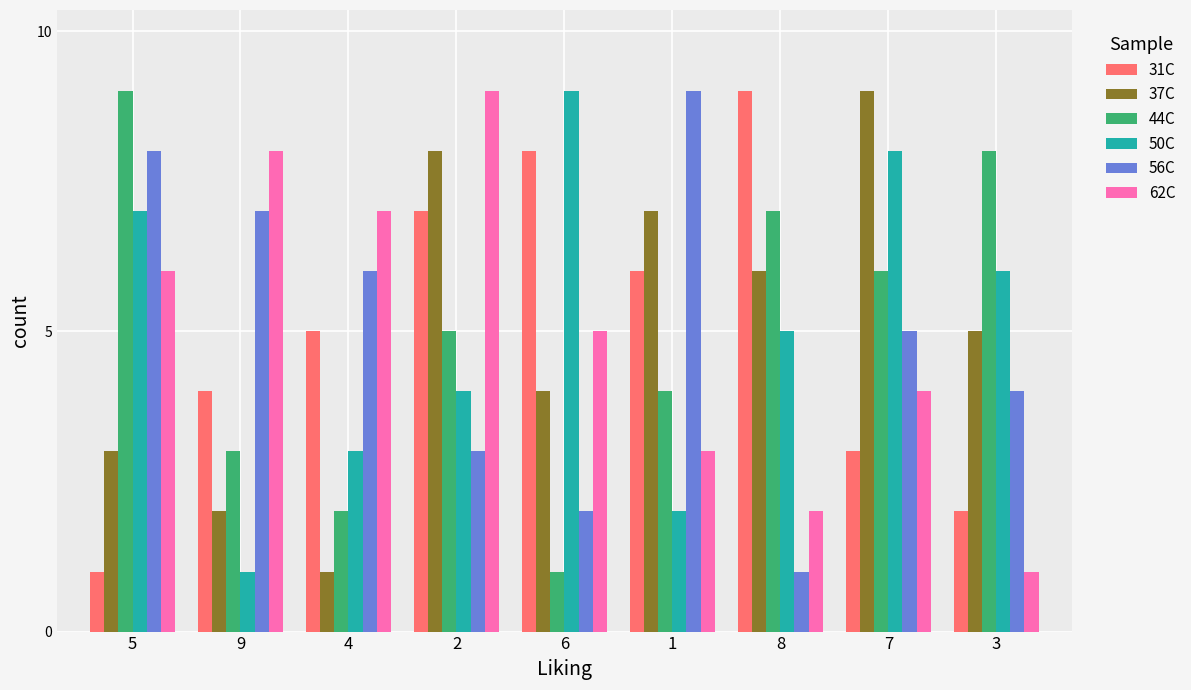

Where does the 56C series first go above 5?

5